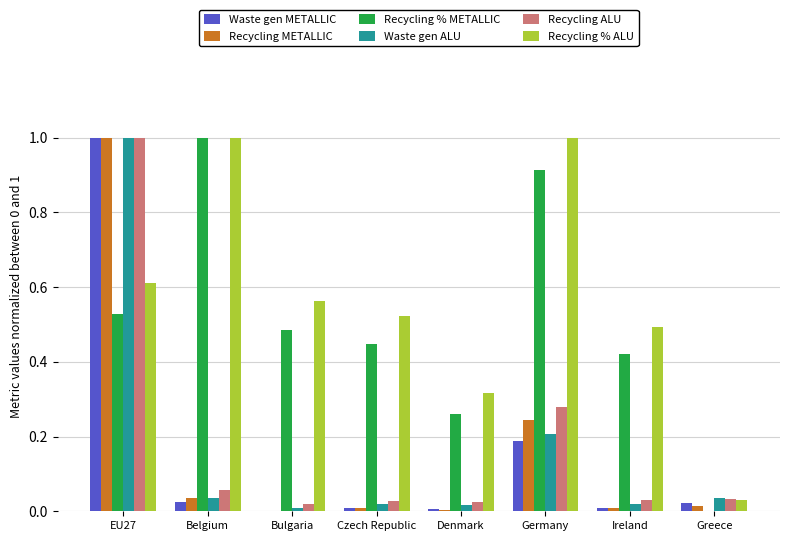

Which series changed the most between Denmark and Germany?

Recycling % ALU